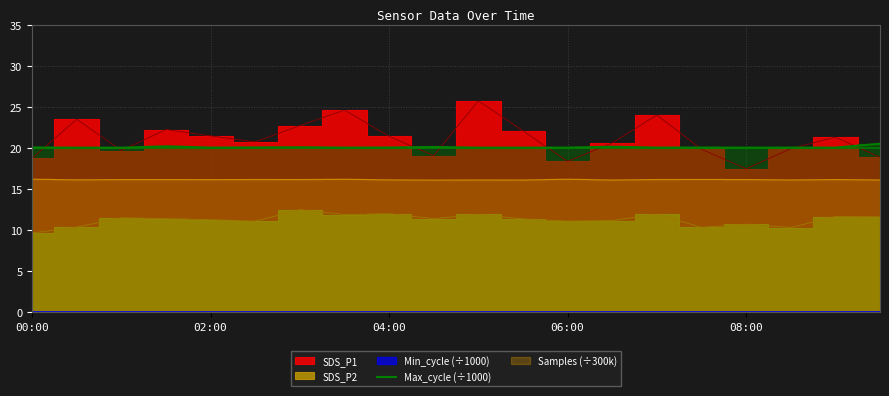

What is the difference between the maximum and minimum values?

0.5